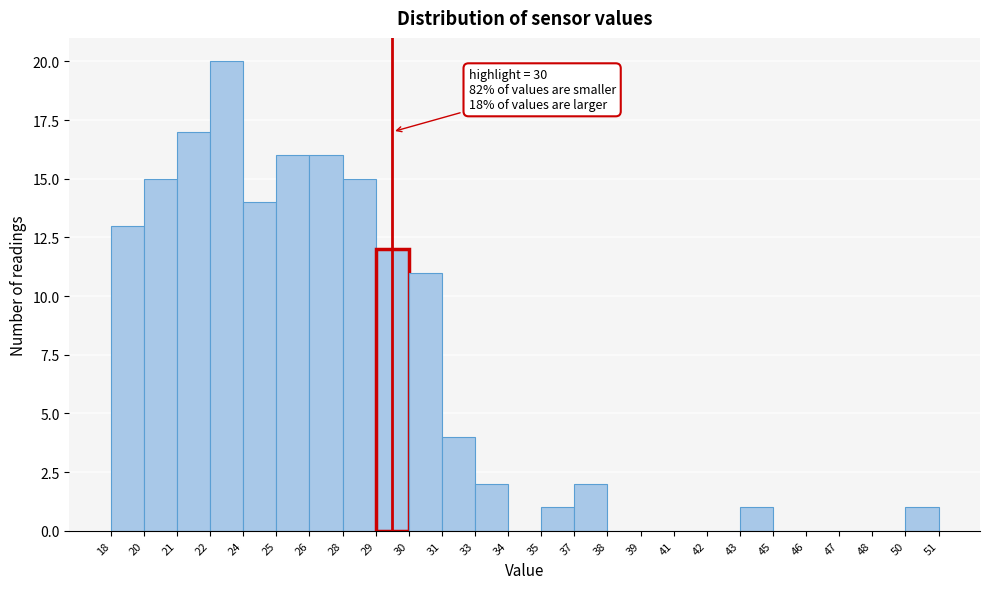

Reading left to right, transcribe all the data shown in this chart.

18=13	20=15	21=17	22=20	24=14	25=16	26=16	28=15	29=12	30=11	31=4	33=2	34=0	35=1	37=2	38=0	39=0	41=0	42=0	43=1	45=0	46=0	47=0	48=0	50=1